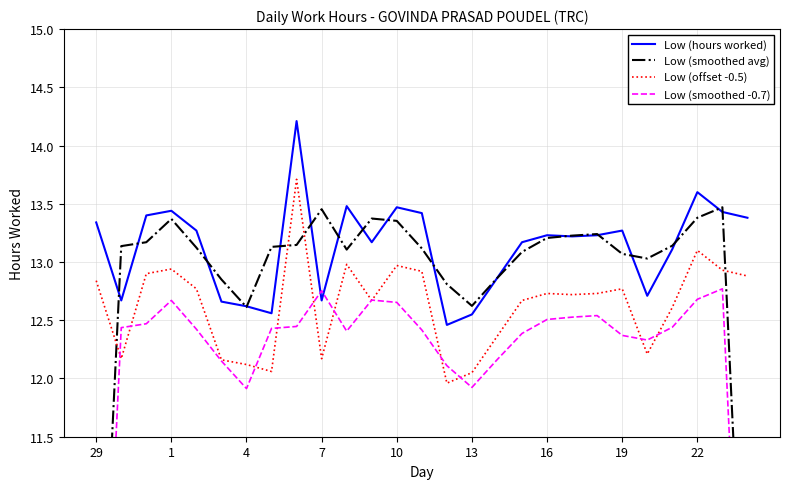

Is this an area chart (filled region under the line)?

No